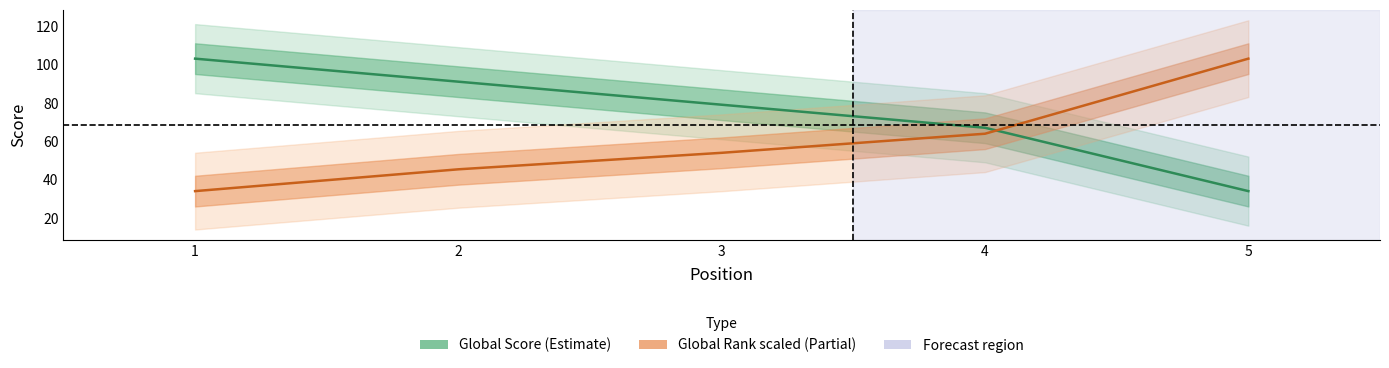

True or false: Global Score (Estimate) has a value of 67.0 at 4.

True